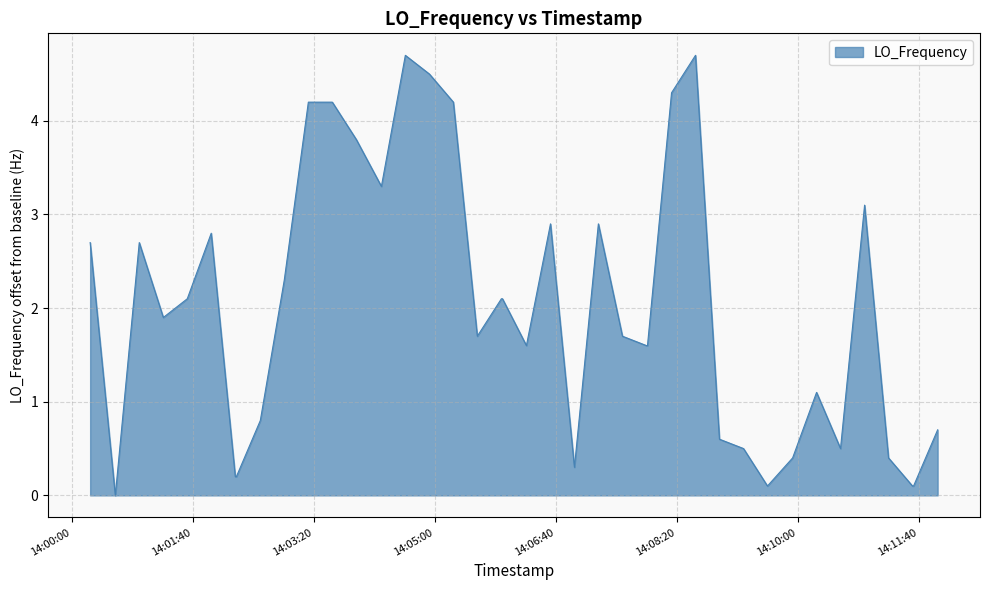

True or false: there are more than 0 points higher than both neighbors.

True